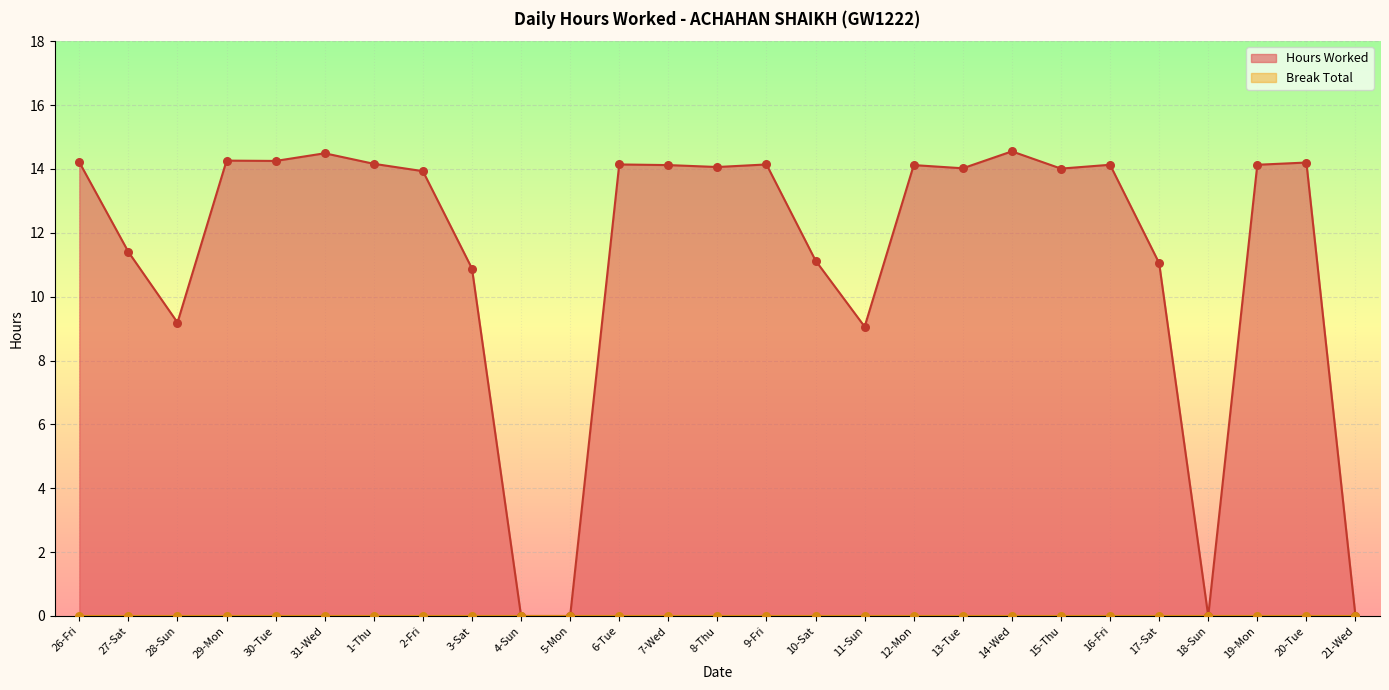

Which has a higher value, 14-Wed or 9-Fri?

14-Wed